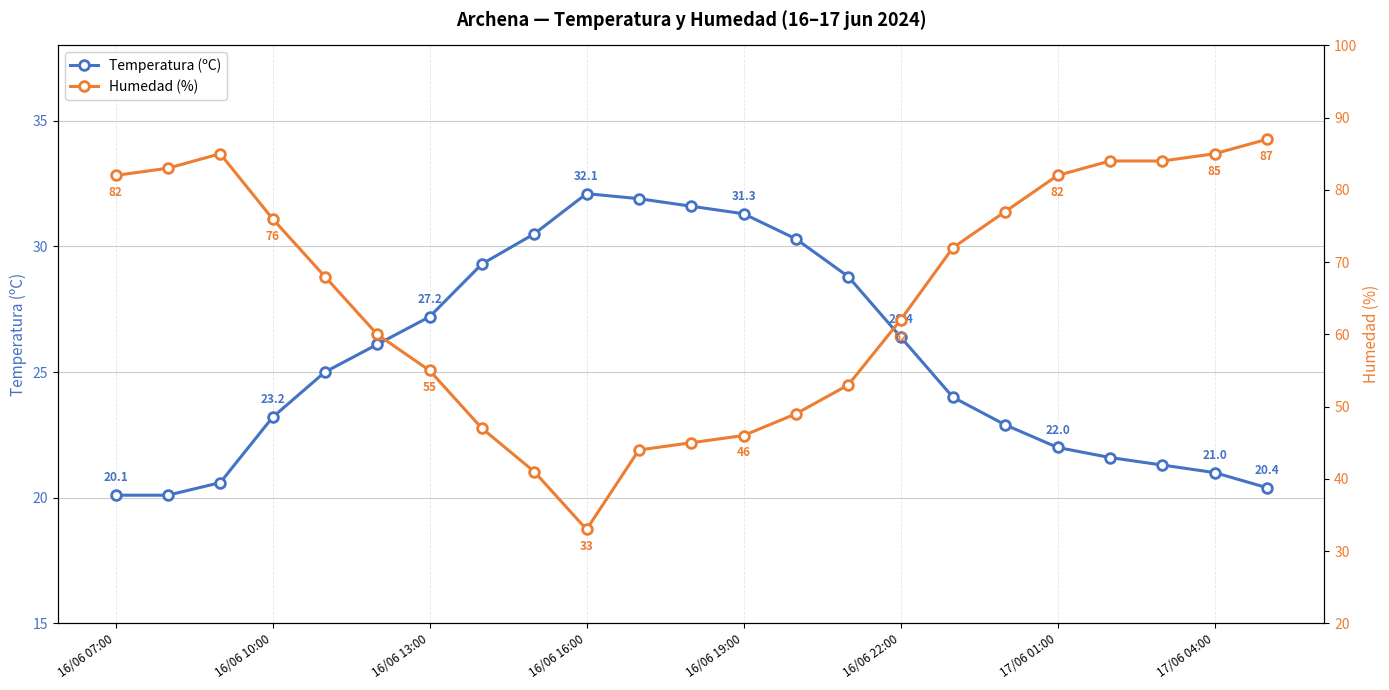

True or false: Temperatura (ºC) has a value of 21.0 at 17/06 04:00.

True